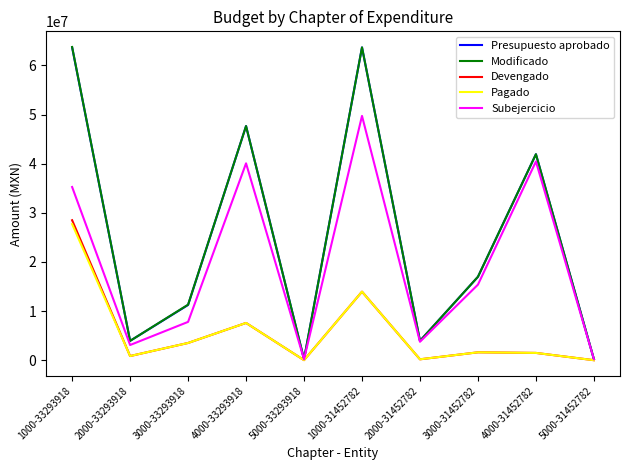

What is the sum of all Subejercicio values?

195915167.6